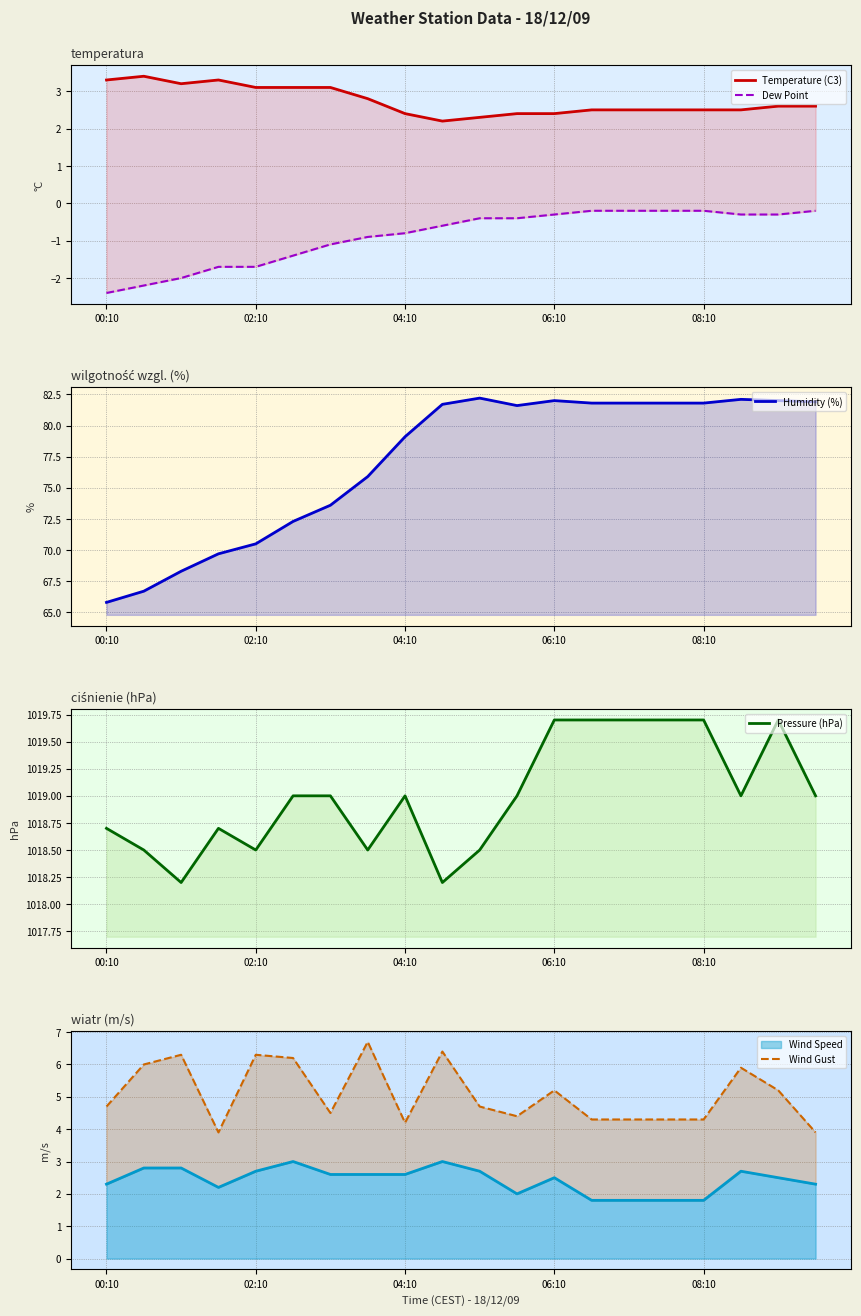

Which series has the largest range (max minus min)?

Humidity (%)